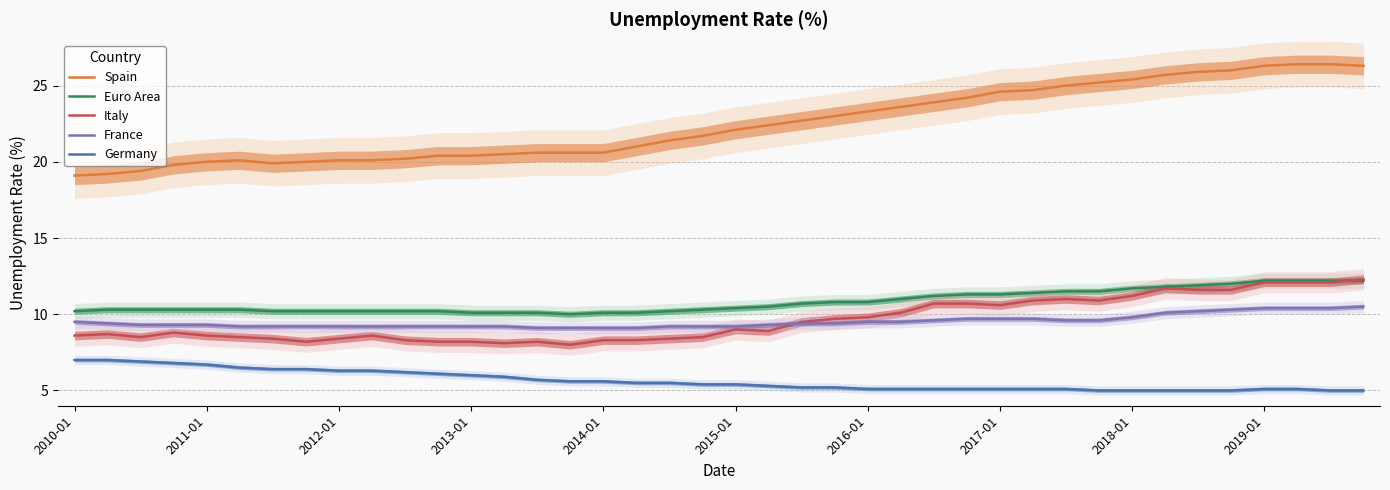

True or false: France and Germany intersect in this chart.

False